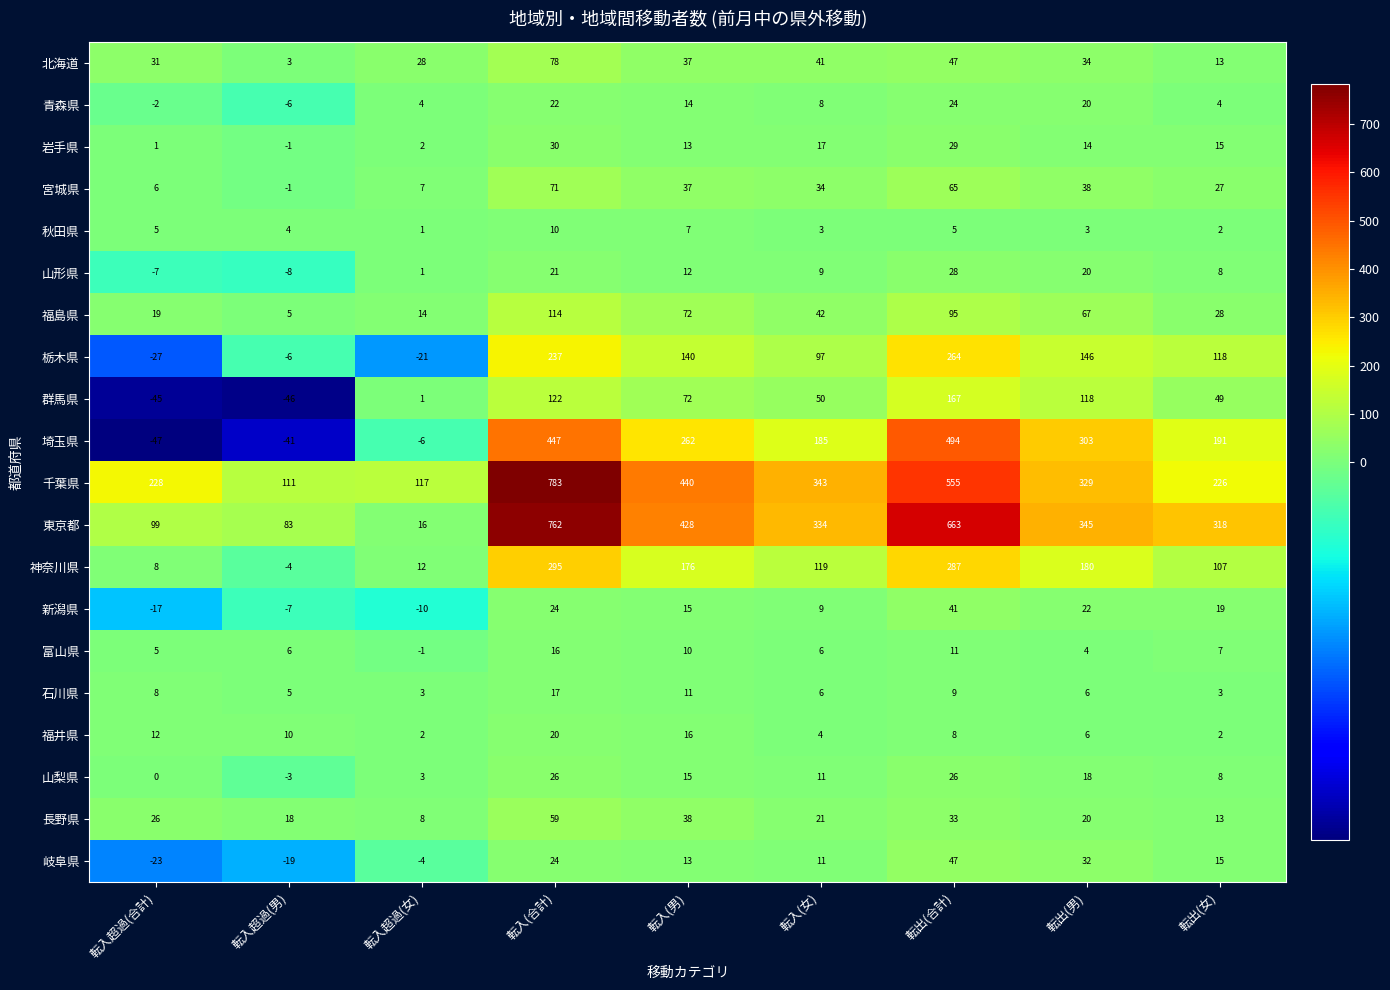

Where is 北海道 nearest to the value 40?

転入(女)